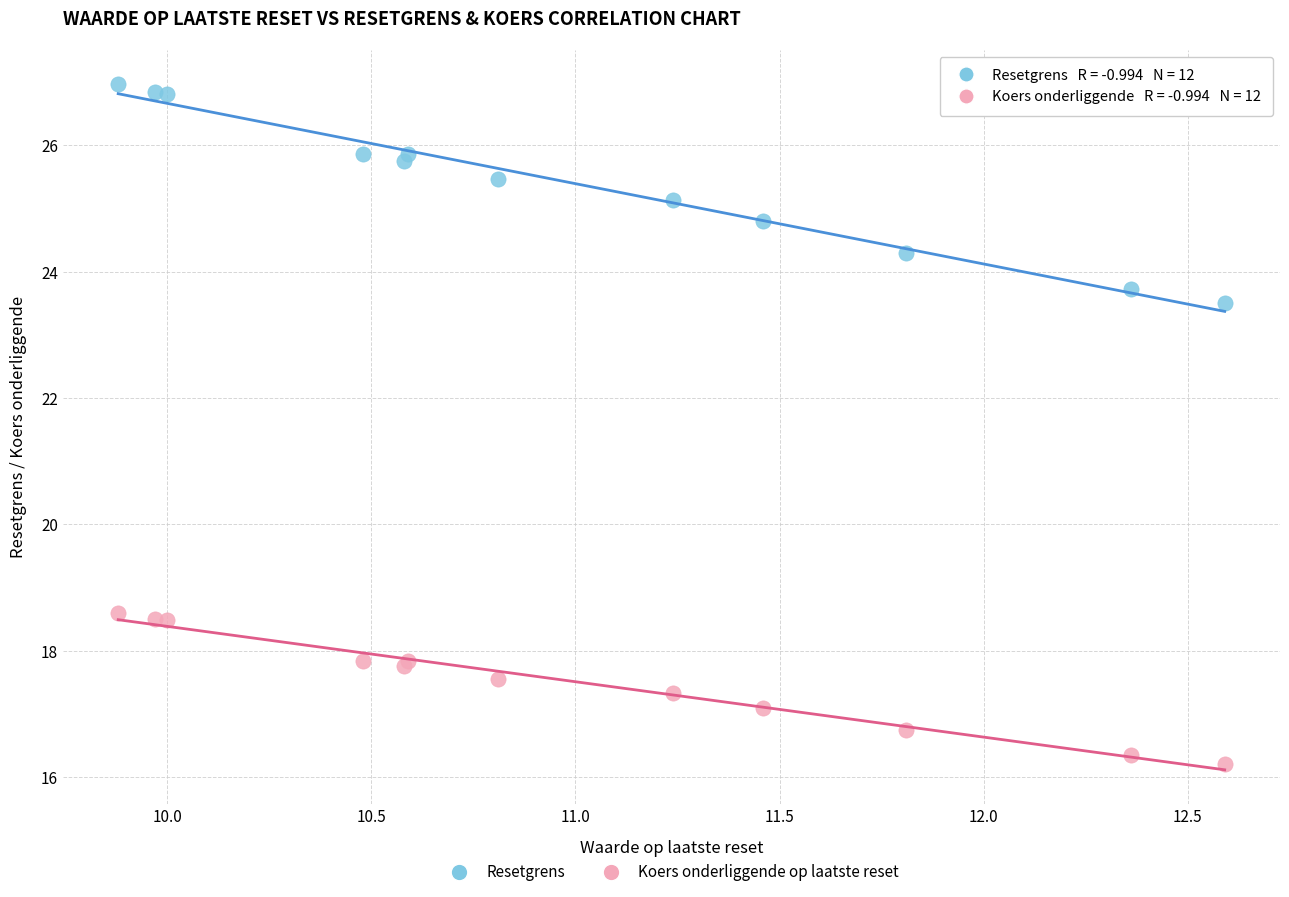

Which series has the widest spread of Y values?

Resetgrens